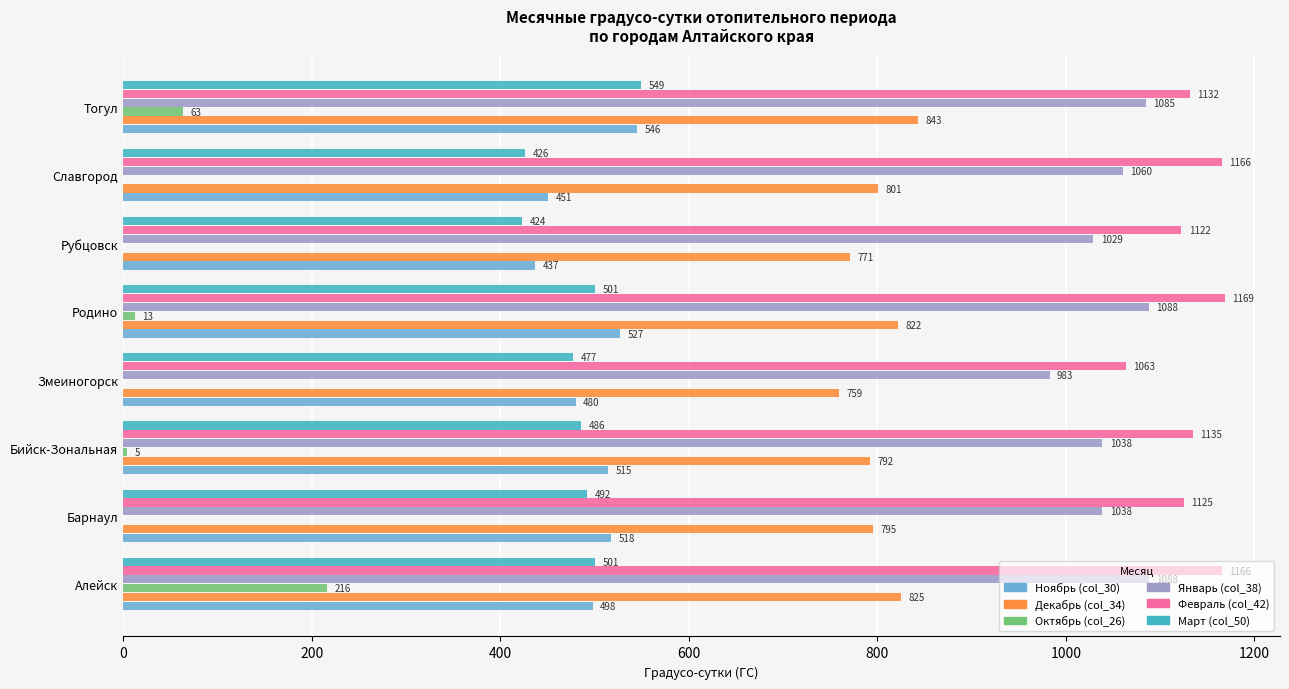

Is it true that Октябрь (col_26) equals -89.9 at Славгород?

False